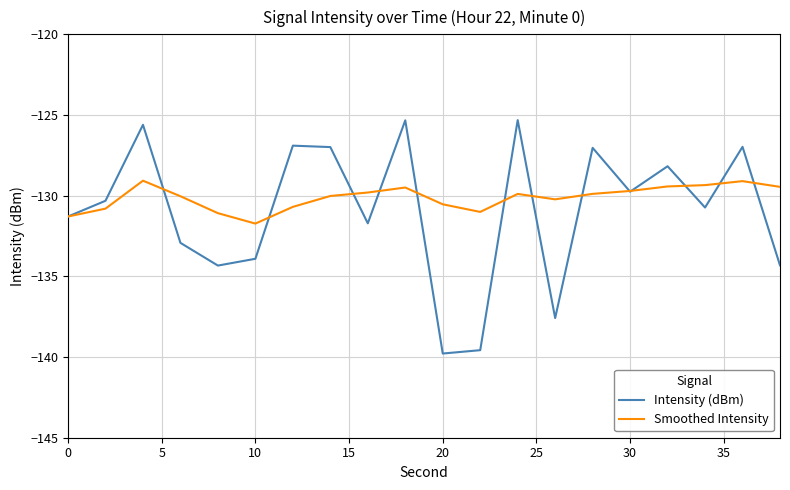

Which series has the largest range (max minus min)?

Intensity (dBm)